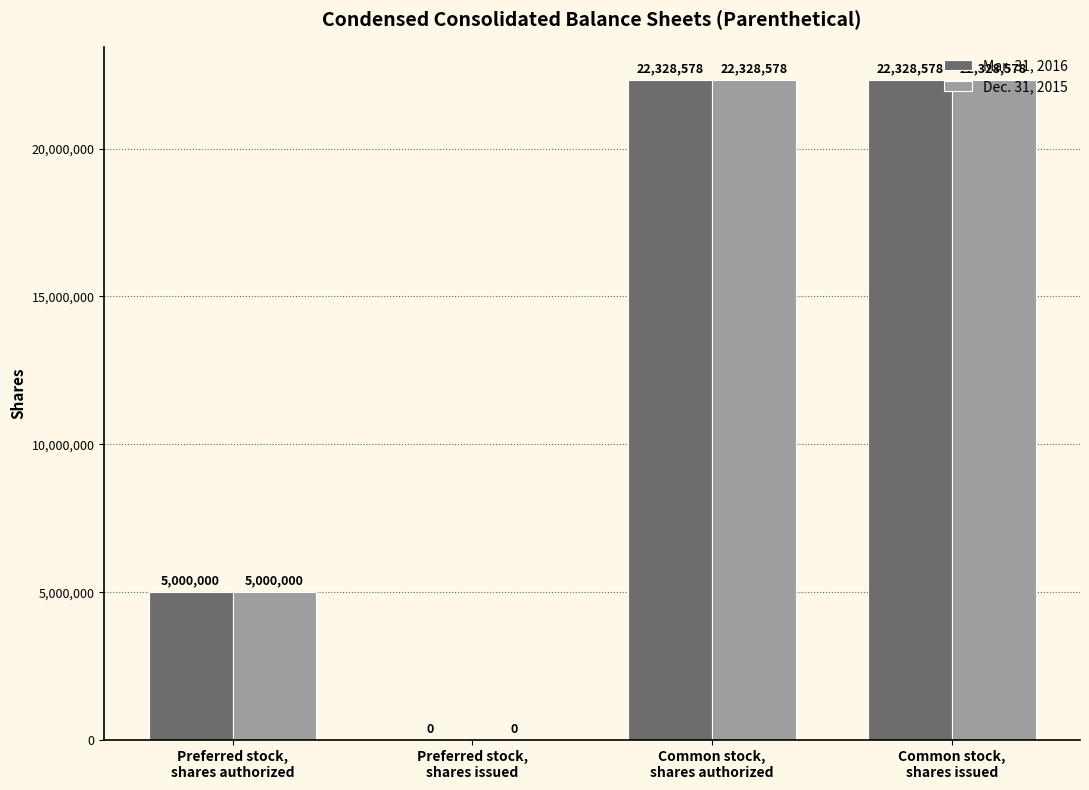

True or false: Dec. 31, 2015 has a value of 22328578 at Common stock,
shares authorized.

True